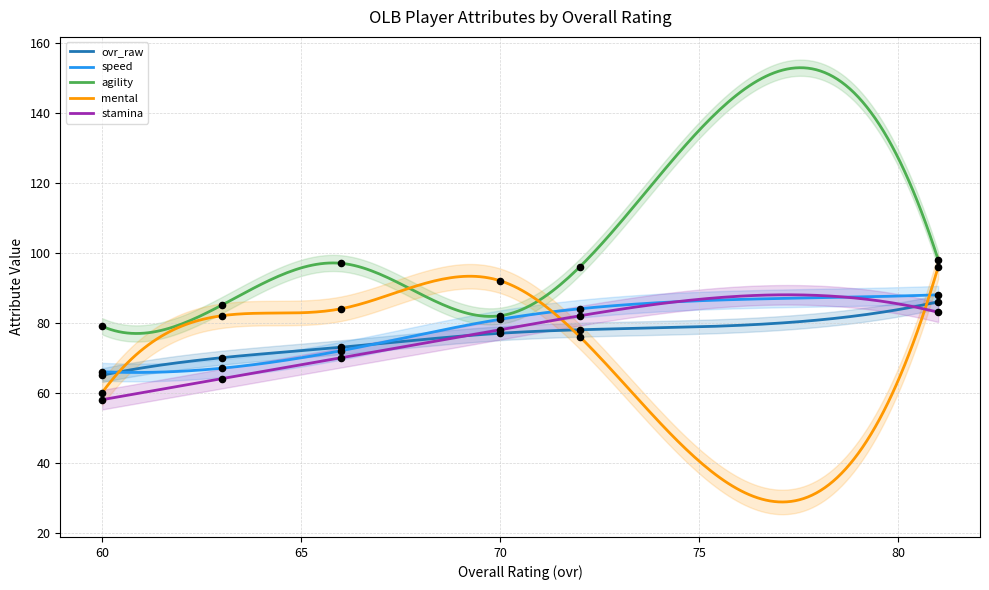

What is the total value across all series at 66?

396